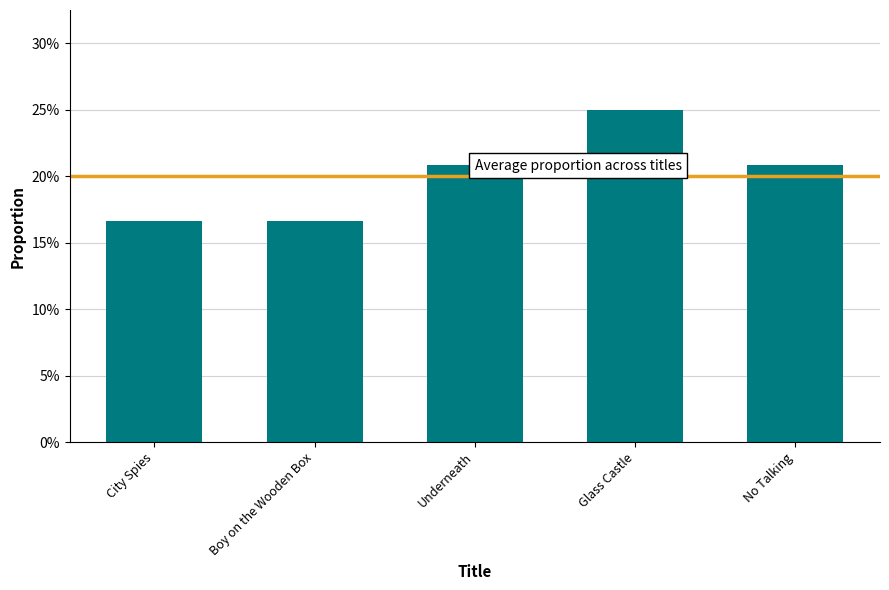

The chart shows a value of 0.2 at City Spies. True or false?

True